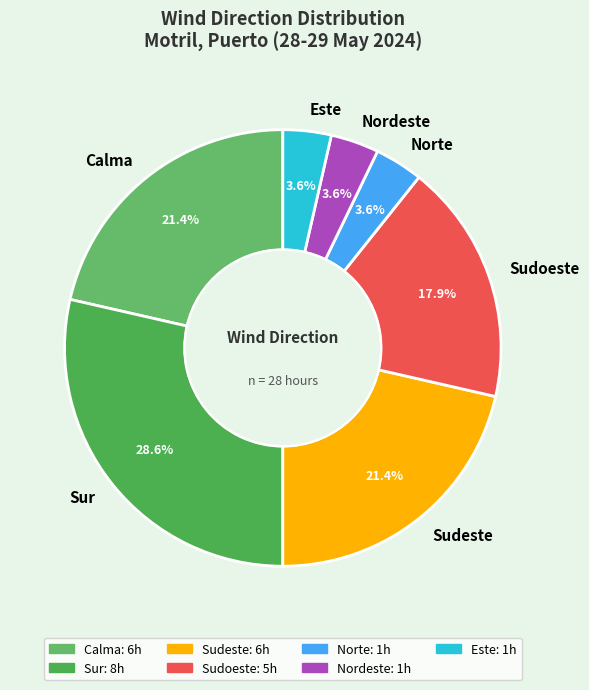

What is the largest slice in the pie chart?

Sur